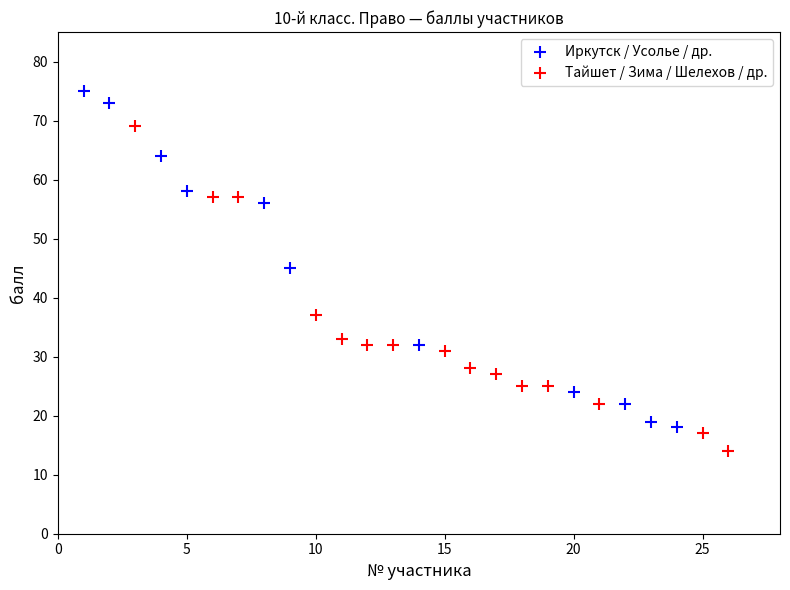

Which series contains the highest Y value?

Иркутск / Усолье / др.